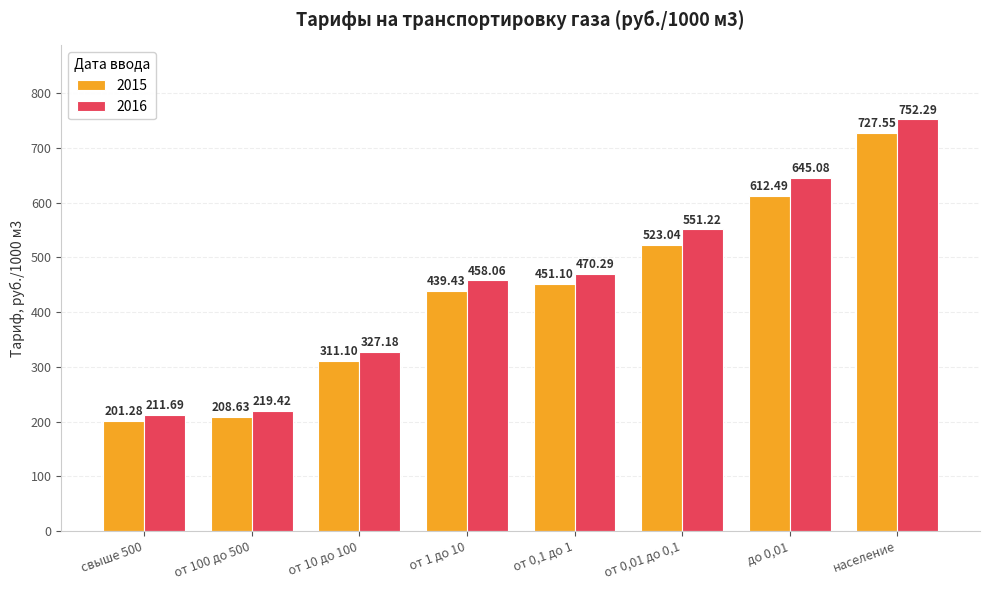

At which label does 2015 reach its peak?

население